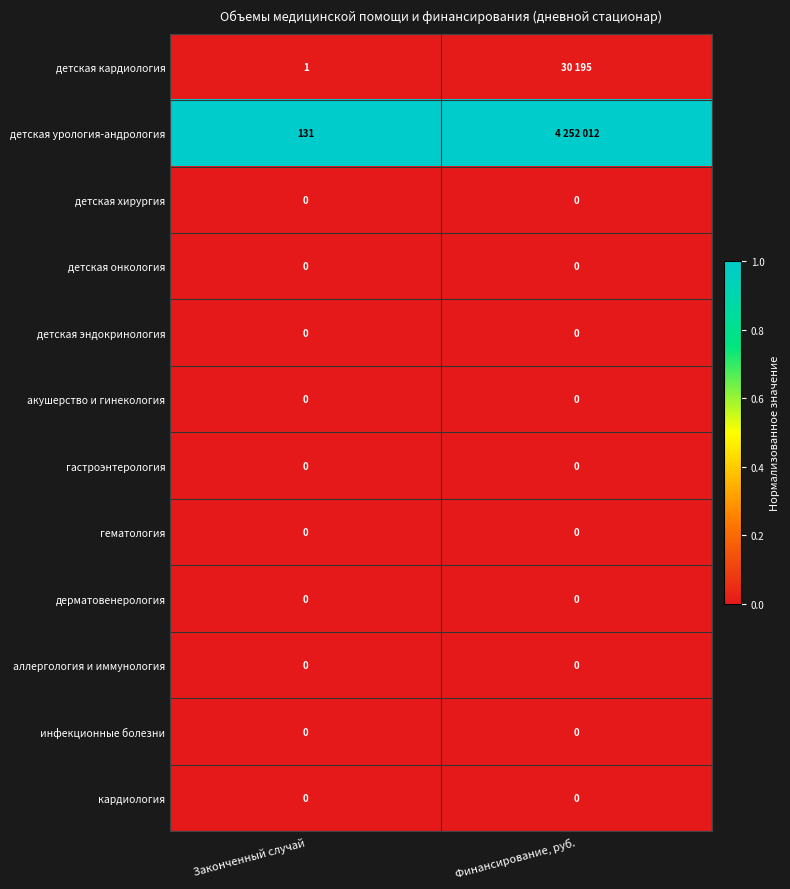

Is the value of акушерство и гинекология at Законченный случай greater than the value of детская кардиология at Законченный случай?

No